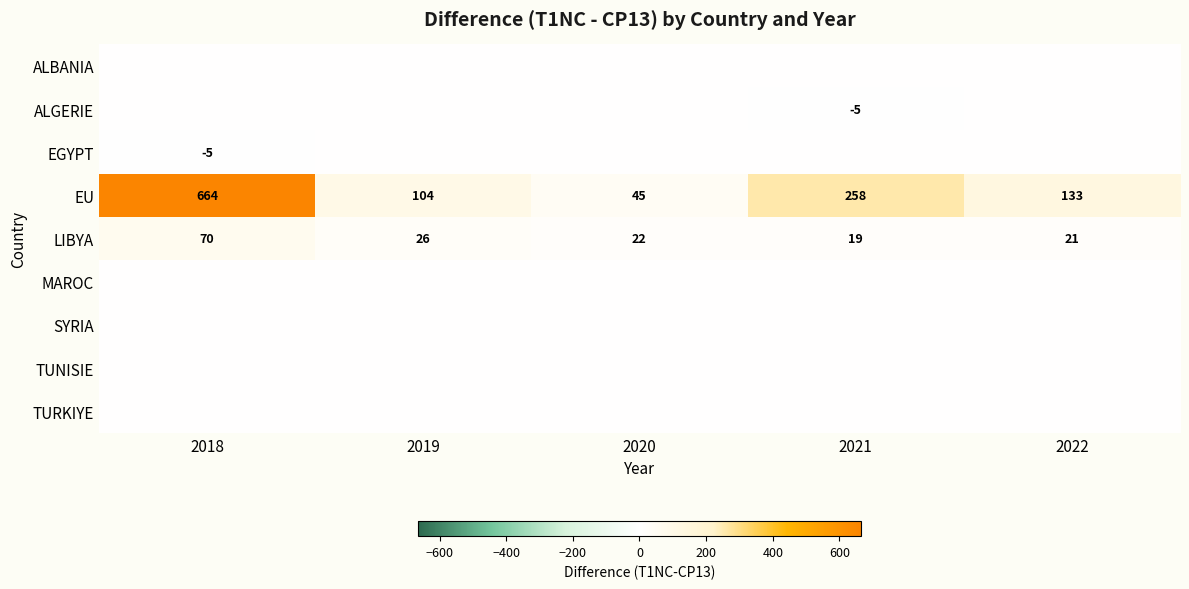

What is the spread (max minus min) of values at 2021?

263